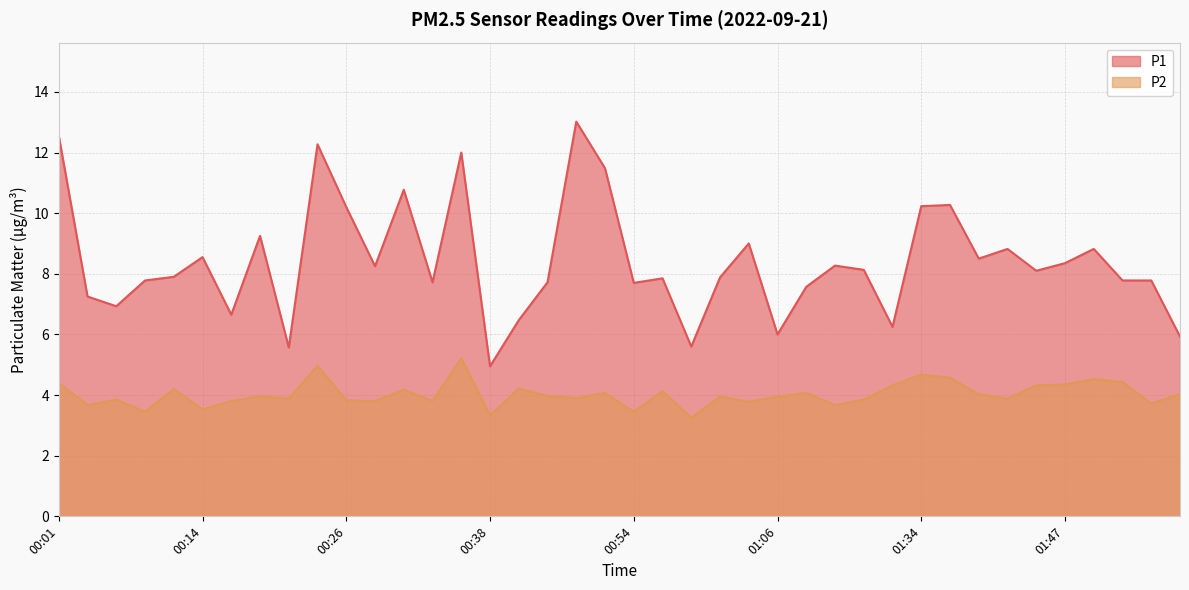

What is the difference between the highest and lowest values at 00:24?

7.3